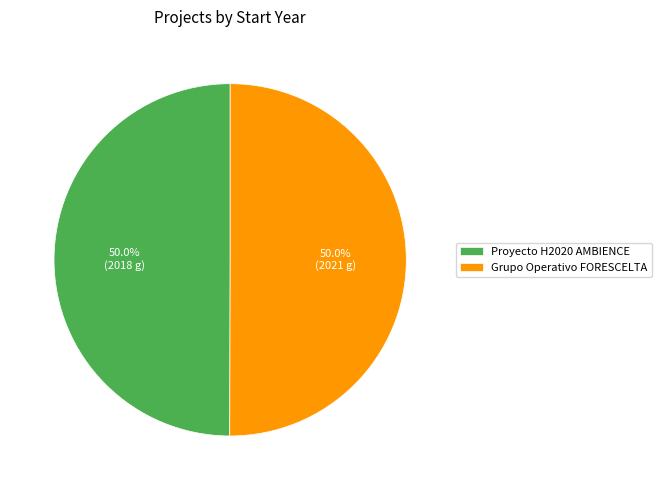

Approximately how many times larger is the value at Proyecto H2020 AMBIENCE compared to Grupo Operativo FORESCELTA?

1.0